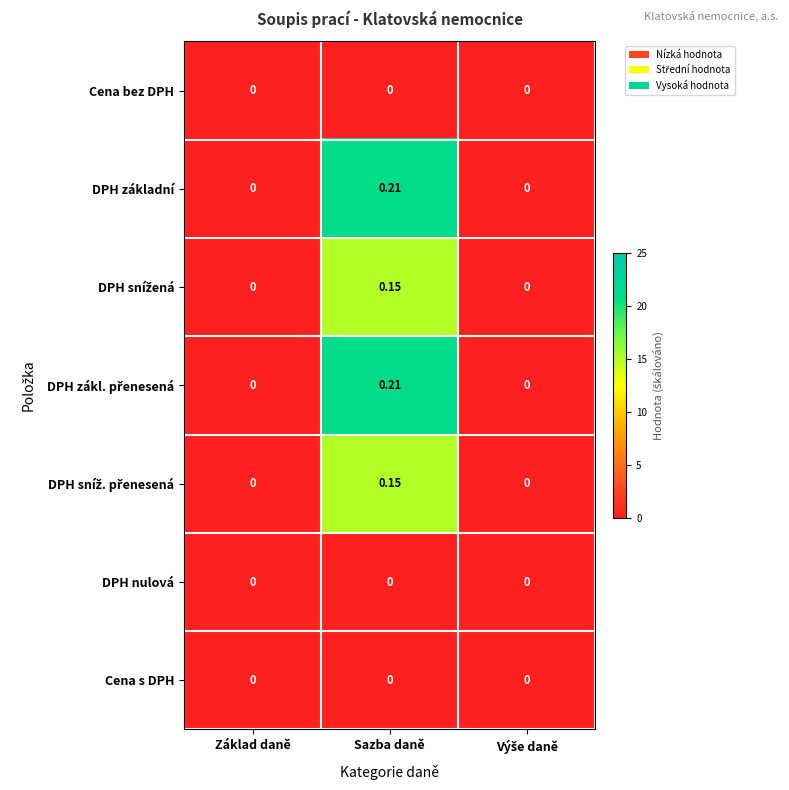

At which category is the sum across all series the highest?

Sazba daně